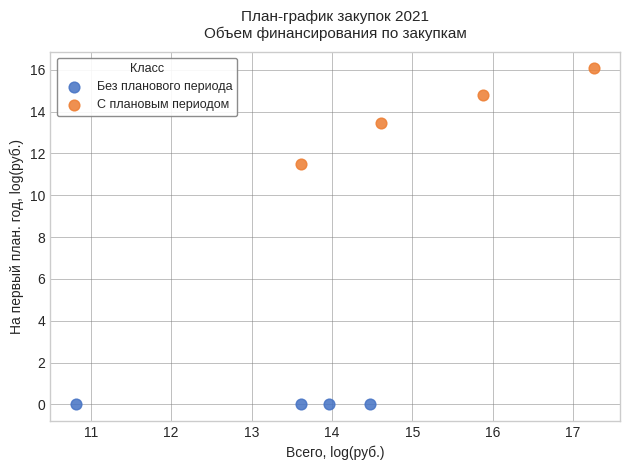

Which series contains the highest Y value?

С плановым периодом